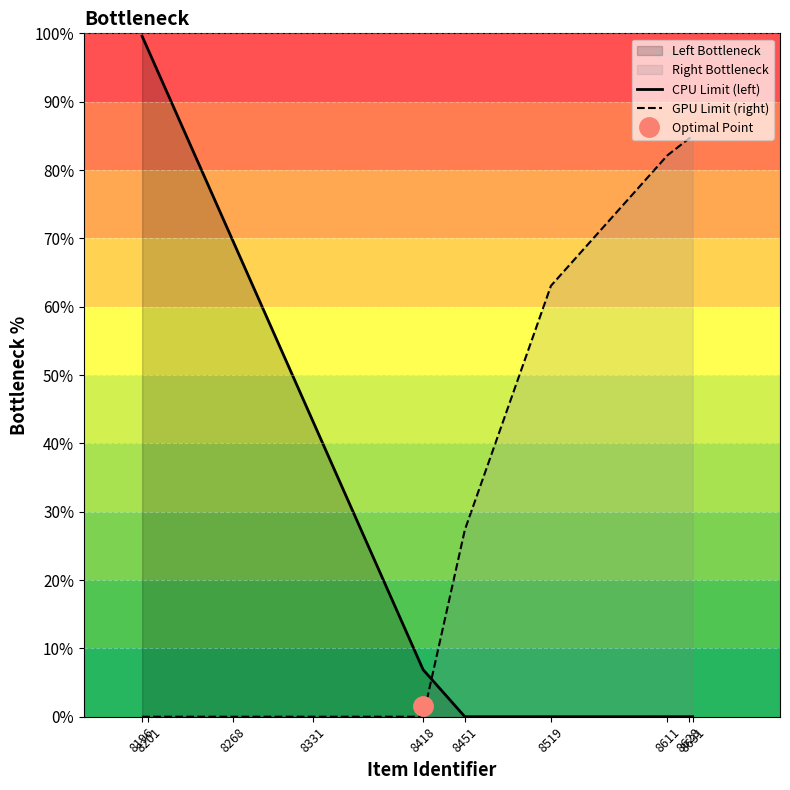

The GPU Limit (right) series shows 27.4 at 8451. True or false?

True